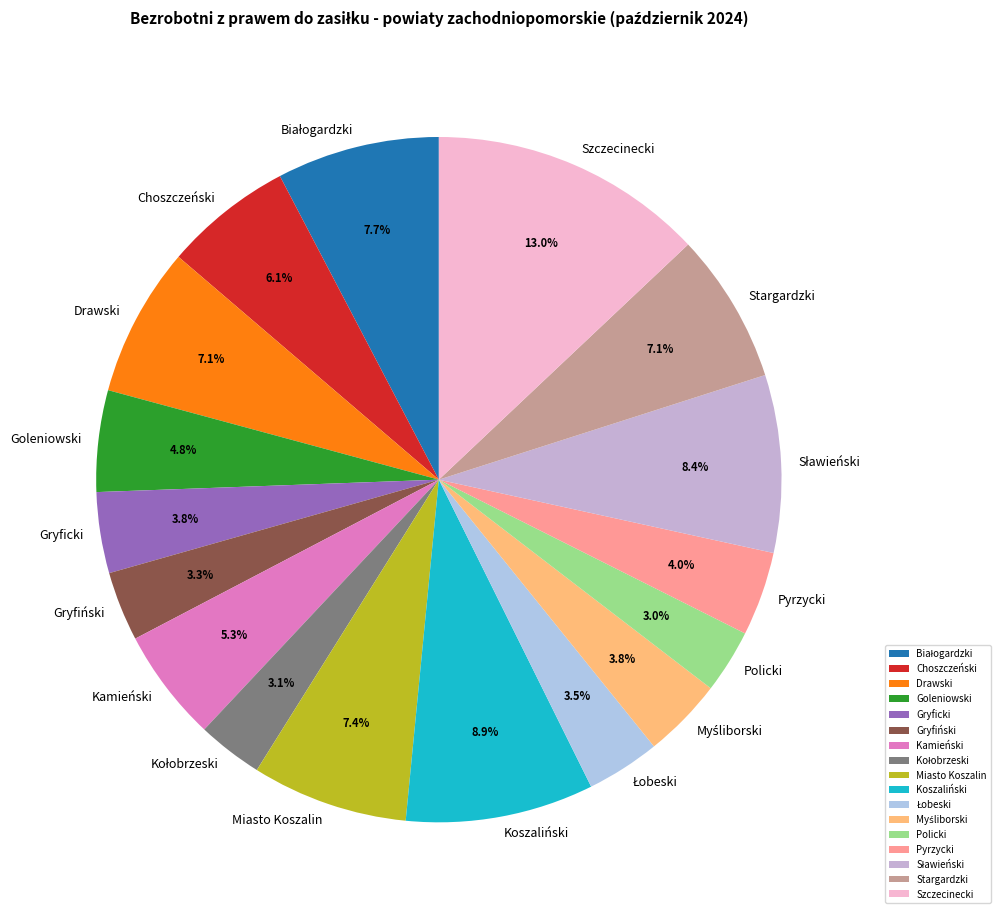

To the nearest percent, what is the average slice percentage?

6%